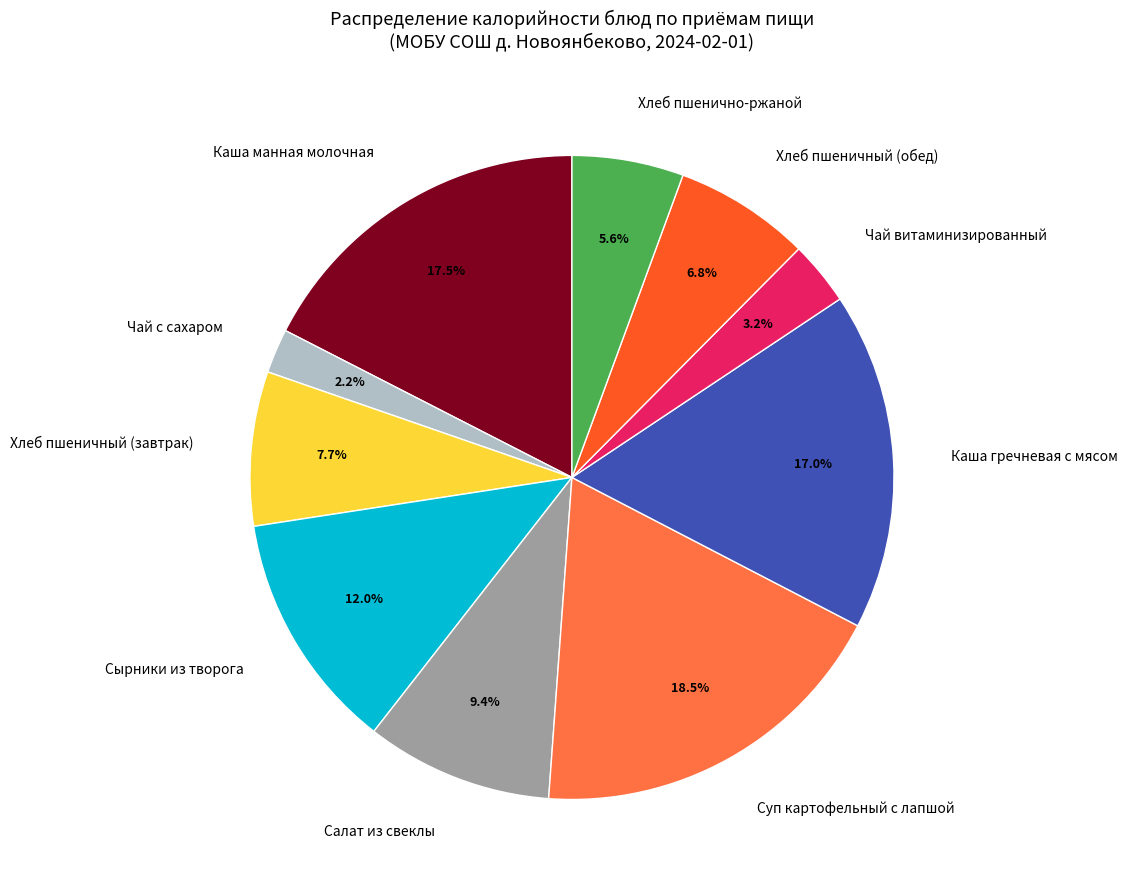

Do Хлеб пшенично-ржаной and Салат из свеклы together represent more than half of the pie?

No